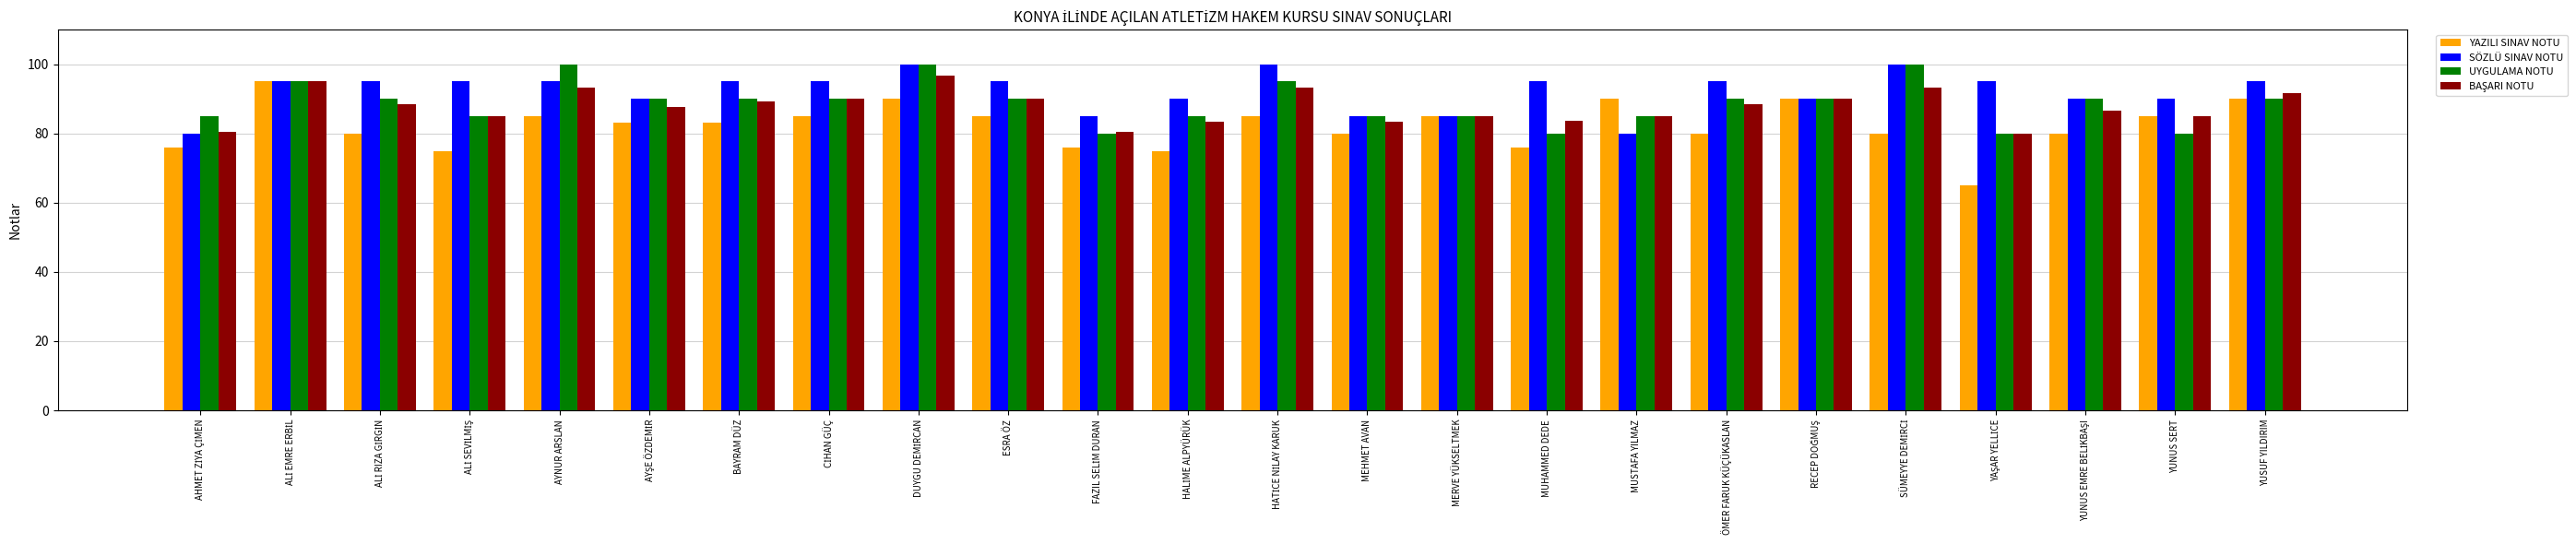

What is the maximum value for YAZILI SINAV NOTU?

95.0